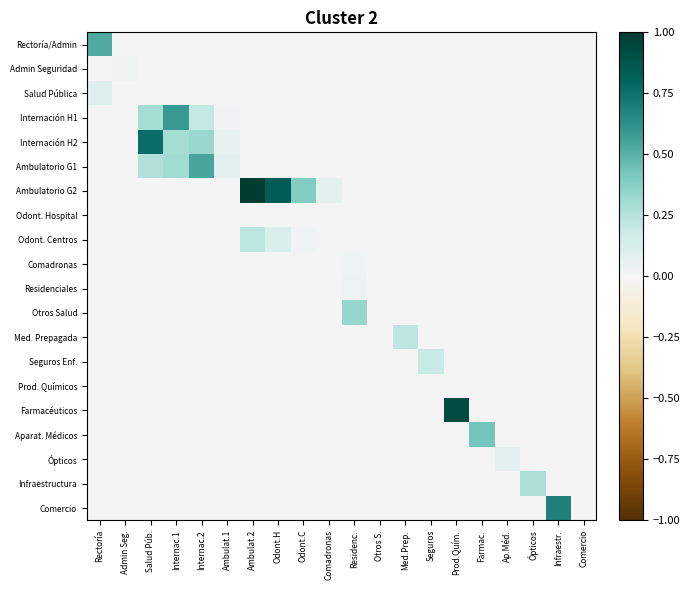

Reading left to right, extract all data points from this chart.

Rectoría/Admin: Rectoría=0.5	Admin Seg.=0.0	Salud Púb.=0.0	Internac.1=0.0	Internac.2=0.0	Ambulat.1=0.0	Ambulat.2=0.0	Odont.H=0.0	Odont.C=0.0	Comadronas=0.0	Residenc.=0.0	Otros S.=0.0	Med.Prep.=0.0	Seguros=0.0	Prod.Quím.=0.0	Farmac.=0.0	Ap.Méd.=0.0	Ópticos=0.0	Infraestr.=0.0	Comercio=0.0
Admin Seguridad: Rectoría=0.0	Admin Seg.=0.0	Salud Púb.=0.0	Internac.1=0.0	Internac.2=0.0	Ambulat.1=0.0	Ambulat.2=0.0	Odont.H=0.0	Odont.C=0.0	Comadronas=0.0	Residenc.=0.0	Otros S.=0.0	Med.Prep.=0.0	Seguros=0.0	Prod.Quím.=0.0	Farmac.=0.0	Ap.Méd.=0.0	Ópticos=0.0	Infraestr.=0.0	Comercio=0.0
Salud Pública: Rectoría=0.1	Admin Seg.=0.0	Salud Púb.=0.0	Internac.1=0.0	Internac.2=0.0	Ambulat.1=0.0	Ambulat.2=0.0	Odont.H=0.0	Odont.C=0.0	Comadronas=0.0	Residenc.=0.0	Otros S.=0.0	Med.Prep.=0.0	Seguros=0.0	Prod.Quím.=0.0	Farmac.=0.0	Ap.Méd.=0.0	Ópticos=0.0	Infraestr.=0.0	Comercio=0.0
Internación H1: Rectoría=0.0	Admin Seg.=0.0	Salud Púb.=0.3	Internac.1=0.6	Internac.2=0.2	Ambulat.1=0.0	Ambulat.2=0.0	Odont.H=0.0	Odont.C=0.0	Comadronas=0.0	Residenc.=0.0	Otros S.=0.0	Med.Prep.=0.0	Seguros=0.0	Prod.Quím.=0.0	Farmac.=0.0	Ap.Méd.=0.0	Ópticos=0.0	Infraestr.=0.0	Comercio=0.0
Internación H2: Rectoría=0.0	Admin Seg.=0.0	Salud Púb.=0.8	Internac.1=0.3	Internac.2=0.3	Ambulat.1=0.1	Ambulat.2=0.0	Odont.H=0.0	Odont.C=0.0	Comadronas=0.0	Residenc.=0.0	Otros S.=0.0	Med.Prep.=0.0	Seguros=0.0	Prod.Quím.=0.0	Farmac.=0.0	Ap.Méd.=0.0	Ópticos=0.0	Infraestr.=0.0	Comercio=0.0
Ambulatorio G1: Rectoría=0.0	Admin Seg.=0.0	Salud Púb.=0.3	Internac.1=0.3	Internac.2=0.5	Ambulat.1=0.1	Ambulat.2=0.0	Odont.H=0.0	Odont.C=0.0	Comadronas=0.0	Residenc.=0.0	Otros S.=0.0	Med.Prep.=0.0	Seguros=0.0	Prod.Quím.=0.0	Farmac.=0.0	Ap.Méd.=0.0	Ópticos=0.0	Infraestr.=0.0	Comercio=0.0
Ambulatorio G2: Rectoría=0.0	Admin Seg.=0.0	Salud Púb.=0.0	Internac.1=0.0	Internac.2=0.0	Ambulat.1=0.0	Ambulat.2=1.0	Odont.H=0.8	Odont.C=0.4	Comadronas=0.1	Residenc.=0.0	Otros S.=0.0	Med.Prep.=0.0	Seguros=0.0	Prod.Quím.=0.0	Farmac.=0.0	Ap.Méd.=0.0	Ópticos=0.0	Infraestr.=0.0	Comercio=0.0
Odont. Hospital: Rectoría=0.0	Admin Seg.=0.0	Salud Púb.=0.0	Internac.1=0.0	Internac.2=0.0	Ambulat.1=0.0	Ambulat.2=0.0	Odont.H=0.0	Odont.C=0.0	Comadronas=0.0	Residenc.=0.0	Otros S.=0.0	Med.Prep.=0.0	Seguros=0.0	Prod.Quím.=0.0	Farmac.=0.0	Ap.Méd.=0.0	Ópticos=0.0	Infraestr.=0.0	Comercio=0.0
Odont. Centros: Rectoría=0.0	Admin Seg.=0.0	Salud Púb.=0.0	Internac.1=0.0	Internac.2=0.0	Ambulat.1=0.0	Ambulat.2=0.2	Odont.H=0.1	Odont.C=0.0	Comadronas=0.0	Residenc.=0.0	Otros S.=0.0	Med.Prep.=0.0	Seguros=0.0	Prod.Quím.=0.0	Farmac.=0.0	Ap.Méd.=0.0	Ópticos=0.0	Infraestr.=0.0	Comercio=0.0
Comadronas: Rectoría=0.0	Admin Seg.=0.0	Salud Púb.=0.0	Internac.1=0.0	Internac.2=0.0	Ambulat.1=0.0	Ambulat.2=0.0	Odont.H=0.0	Odont.C=0.0	Comadronas=0.0	Residenc.=0.0	Otros S.=0.0	Med.Prep.=0.0	Seguros=0.0	Prod.Quím.=0.0	Farmac.=0.0	Ap.Méd.=0.0	Ópticos=0.0	Infraestr.=0.0	Comercio=0.0
Residenciales: Rectoría=0.0	Admin Seg.=0.0	Salud Púb.=0.0	Internac.1=0.0	Internac.2=0.0	Ambulat.1=0.0	Ambulat.2=0.0	Odont.H=0.0	Odont.C=0.0	Comadronas=0.0	Residenc.=0.0	Otros S.=0.0	Med.Prep.=0.0	Seguros=0.0	Prod.Quím.=0.0	Farmac.=0.0	Ap.Méd.=0.0	Ópticos=0.0	Infraestr.=0.0	Comercio=0.0
Otros Salud: Rectoría=0.0	Admin Seg.=0.0	Salud Púb.=0.0	Internac.1=0.0	Internac.2=0.0	Ambulat.1=0.0	Ambulat.2=0.0	Odont.H=0.0	Odont.C=0.0	Comadronas=0.0	Residenc.=0.3	Otros S.=0.0	Med.Prep.=0.0	Seguros=0.0	Prod.Quím.=0.0	Farmac.=0.0	Ap.Méd.=0.0	Ópticos=0.0	Infraestr.=0.0	Comercio=0.0
Med. Prepagada: Rectoría=0.0	Admin Seg.=0.0	Salud Púb.=0.0	Internac.1=0.0	Internac.2=0.0	Ambulat.1=0.0	Ambulat.2=0.0	Odont.H=0.0	Odont.C=0.0	Comadronas=0.0	Residenc.=0.0	Otros S.=0.0	Med.Prep.=0.2	Seguros=0.0	Prod.Quím.=0.0	Farmac.=0.0	Ap.Méd.=0.0	Ópticos=0.0	Infraestr.=0.0	Comercio=0.0
Seguros Enf.: Rectoría=0.0	Admin Seg.=0.0	Salud Púb.=0.0	Internac.1=0.0	Internac.2=0.0	Ambulat.1=0.0	Ambulat.2=0.0	Odont.H=0.0	Odont.C=0.0	Comadronas=0.0	Residenc.=0.0	Otros S.=0.0	Med.Prep.=0.0	Seguros=0.2	Prod.Quím.=0.0	Farmac.=0.0	Ap.Méd.=0.0	Ópticos=0.0	Infraestr.=0.0	Comercio=0.0
Prod. Químicos: Rectoría=0.0	Admin Seg.=0.0	Salud Púb.=0.0	Internac.1=0.0	Internac.2=0.0	Ambulat.1=0.0	Ambulat.2=0.0	Odont.H=0.0	Odont.C=0.0	Comadronas=0.0	Residenc.=0.0	Otros S.=0.0	Med.Prep.=0.0	Seguros=0.0	Prod.Quím.=0.0	Farmac.=0.0	Ap.Méd.=0.0	Ópticos=0.0	Infraestr.=0.0	Comercio=0.0
Farmacéuticos: Rectoría=0.0	Admin Seg.=0.0	Salud Púb.=0.0	Internac.1=0.0	Internac.2=0.0	Ambulat.1=0.0	Ambulat.2=0.0	Odont.H=0.0	Odont.C=0.0	Comadronas=0.0	Residenc.=0.0	Otros S.=0.0	Med.Prep.=0.0	Seguros=0.0	Prod.Quím.=0.9	Farmac.=0.0	Ap.Méd.=0.0	Ópticos=0.0	Infraestr.=0.0	Comercio=0.0
Aparat. Médicos: Rectoría=0.0	Admin Seg.=0.0	Salud Púb.=0.0	Internac.1=0.0	Internac.2=0.0	Ambulat.1=0.0	Ambulat.2=0.0	Odont.H=0.0	Odont.C=0.0	Comadronas=0.0	Residenc.=0.0	Otros S.=0.0	Med.Prep.=0.0	Seguros=0.0	Prod.Quím.=0.0	Farmac.=0.4	Ap.Méd.=0.0	Ópticos=0.0	Infraestr.=0.0	Comercio=0.0
Ópticos: Rectoría=0.0	Admin Seg.=0.0	Salud Púb.=0.0	Internac.1=0.0	Internac.2=0.0	Ambulat.1=0.0	Ambulat.2=0.0	Odont.H=0.0	Odont.C=0.0	Comadronas=0.0	Residenc.=0.0	Otros S.=0.0	Med.Prep.=0.0	Seguros=0.0	Prod.Quím.=0.0	Farmac.=0.0	Ap.Méd.=0.1	Ópticos=0.0	Infraestr.=0.0	Comercio=0.0
Infraestructura: Rectoría=0.0	Admin Seg.=0.0	Salud Púb.=0.0	Internac.1=0.0	Internac.2=0.0	Ambulat.1=0.0	Ambulat.2=0.0	Odont.H=0.0	Odont.C=0.0	Comadronas=0.0	Residenc.=0.0	Otros S.=0.0	Med.Prep.=0.0	Seguros=0.0	Prod.Quím.=0.0	Farmac.=0.0	Ap.Méd.=0.0	Ópticos=0.3	Infraestr.=0.0	Comercio=0.0
Comercio: Rectoría=0.0	Admin Seg.=0.0	Salud Púb.=0.0	Internac.1=0.0	Internac.2=0.0	Ambulat.1=0.0	Ambulat.2=0.0	Odont.H=0.0	Odont.C=0.0	Comadronas=0.0	Residenc.=0.0	Otros S.=0.0	Med.Prep.=0.0	Seguros=0.0	Prod.Quím.=0.0	Farmac.=0.0	Ap.Méd.=0.0	Ópticos=0.0	Infraestr.=0.7	Comercio=0.0